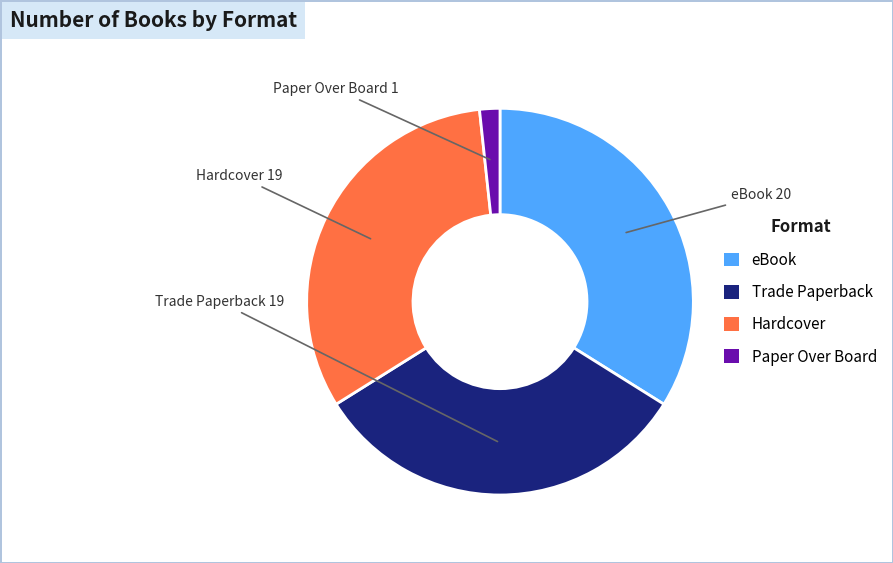

Between Hardcover and eBook, which is larger?

eBook